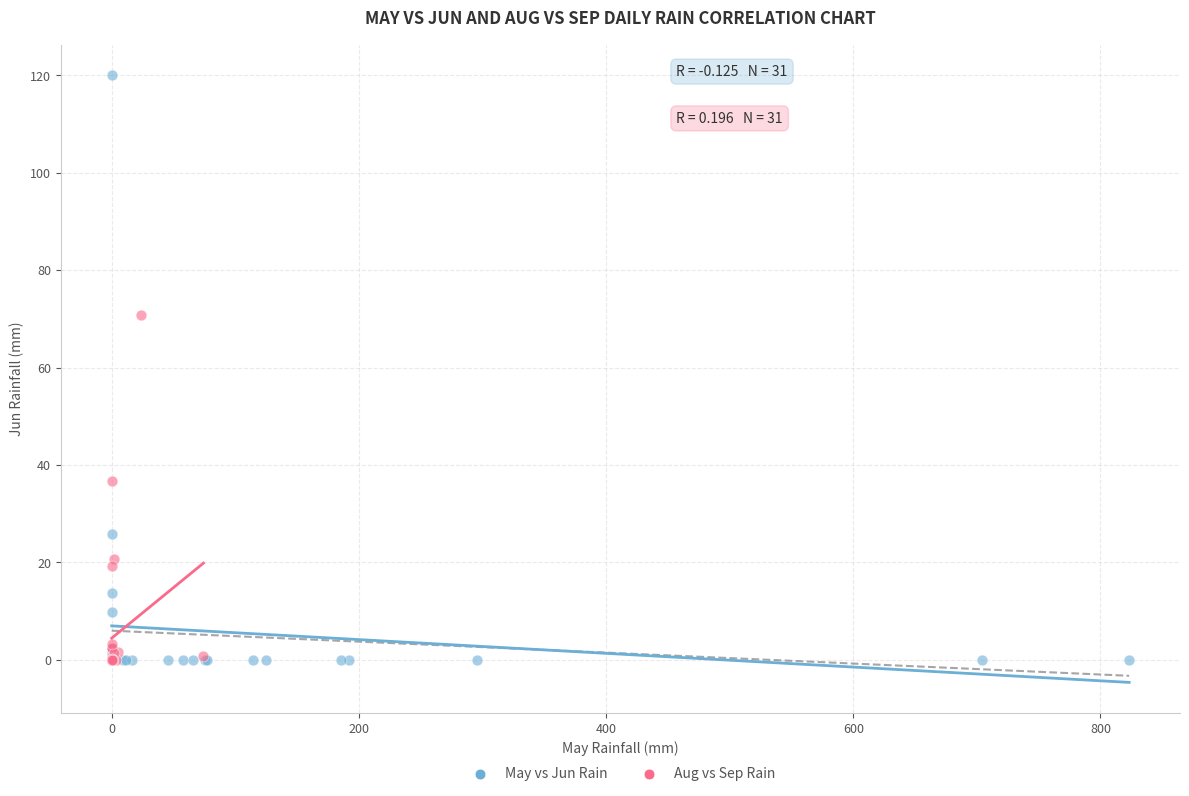

What are all the series names shown in the legend?

May vs Jun Rain, Aug vs Sep Rain